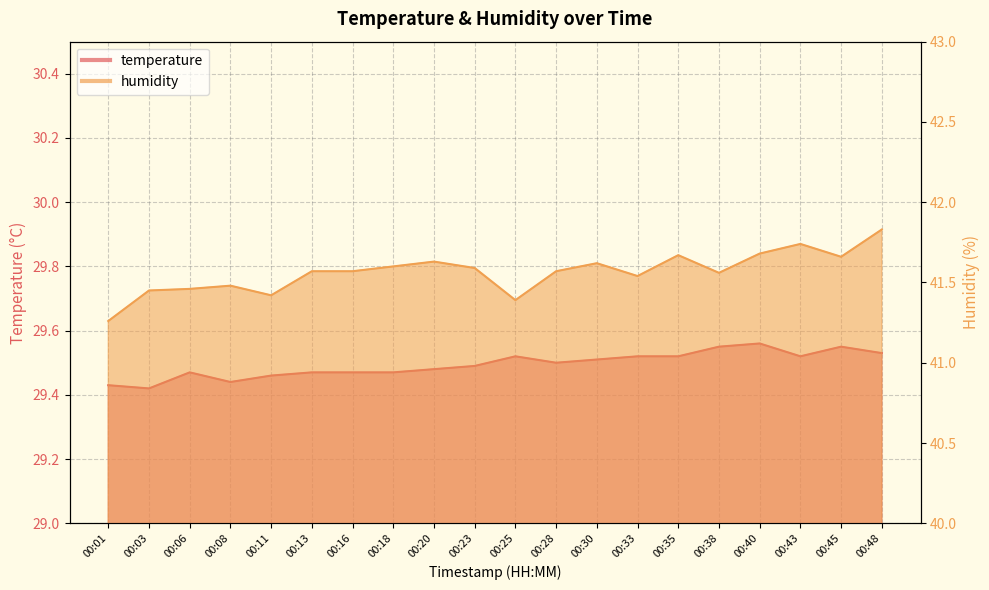

True or false: temperature has more than 2 points higher than both neighbors.

True